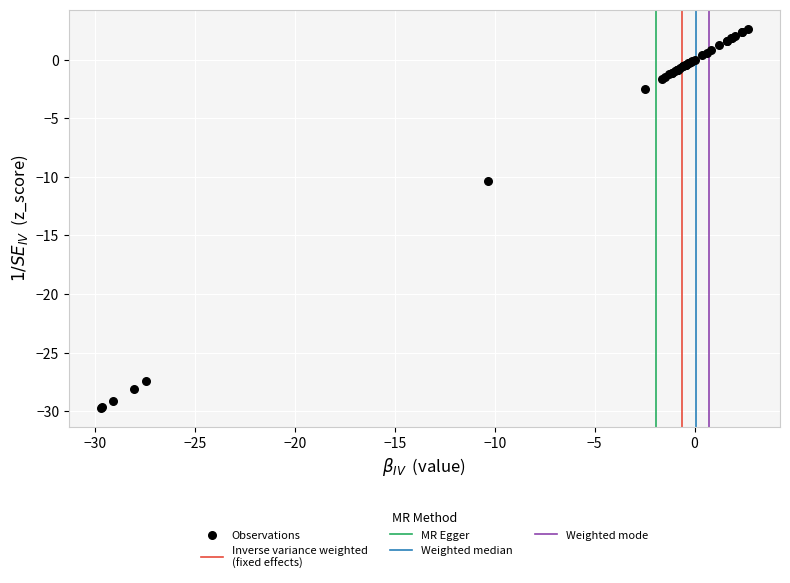

What Y value in the scatter plot is closest to -13?

-10.3